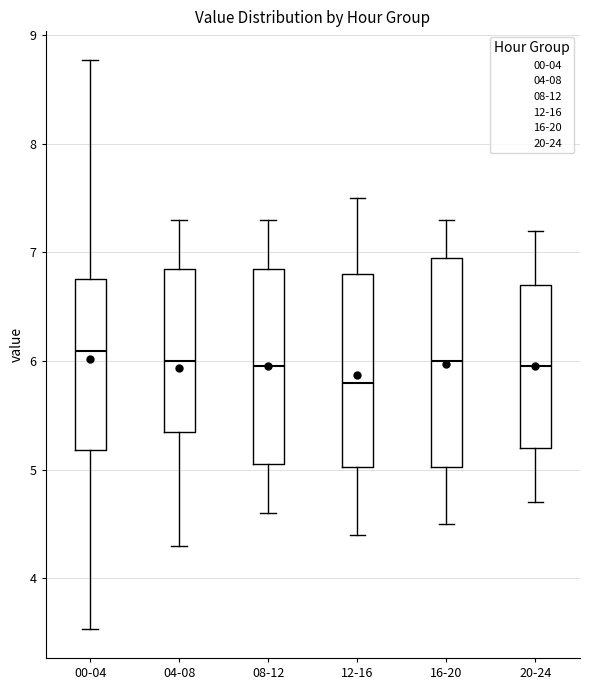

Which box's median line is the lowest?

12-16